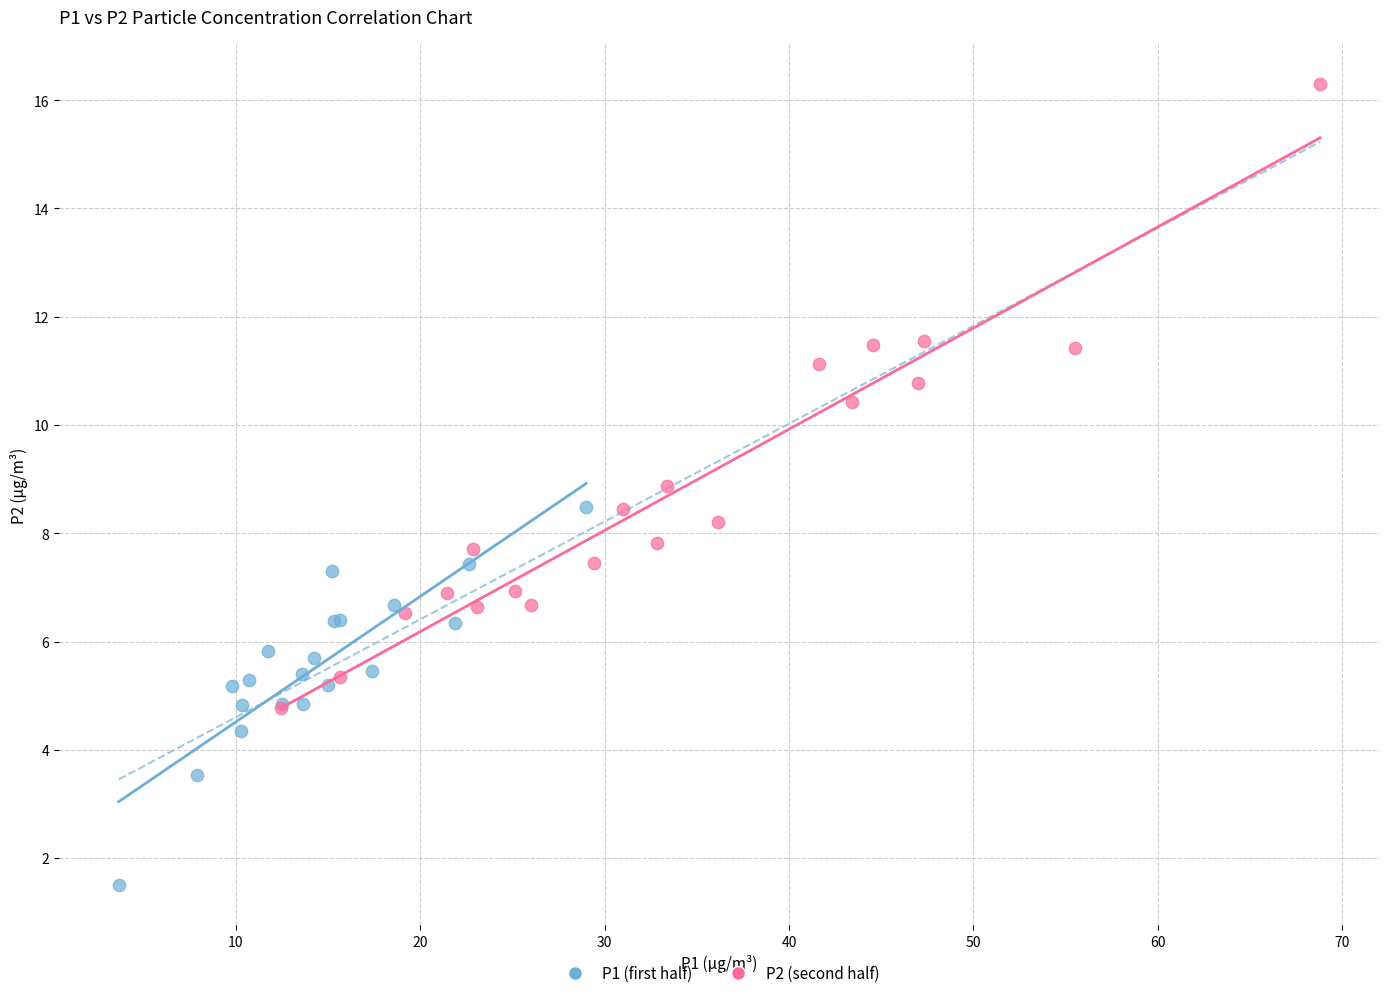

Which series contains the lowest Y value?

P1 (first half)